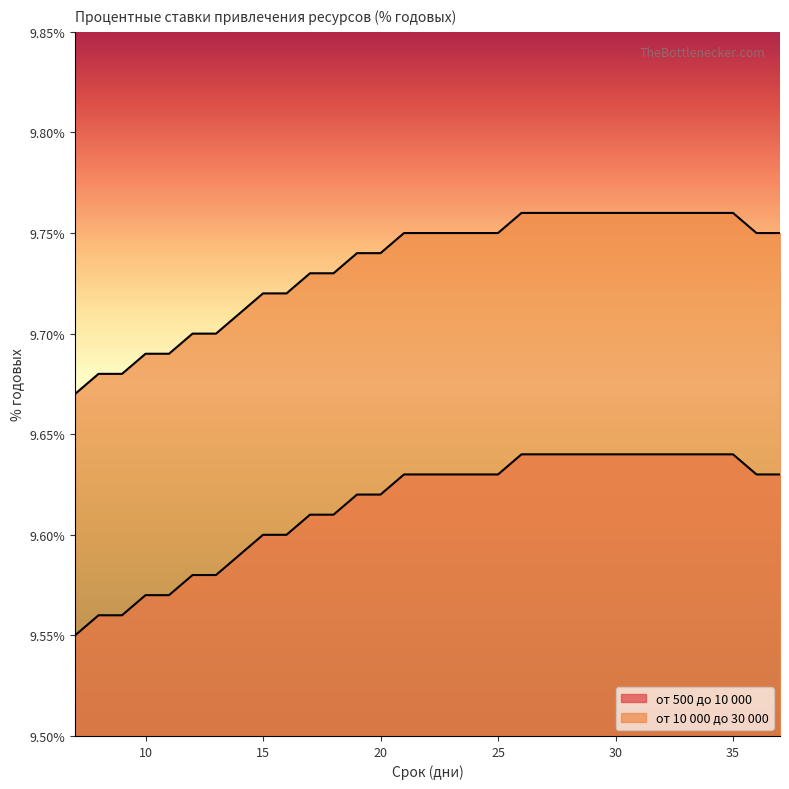

Which series has the largest range (max minus min)?

от 500 до 10 000